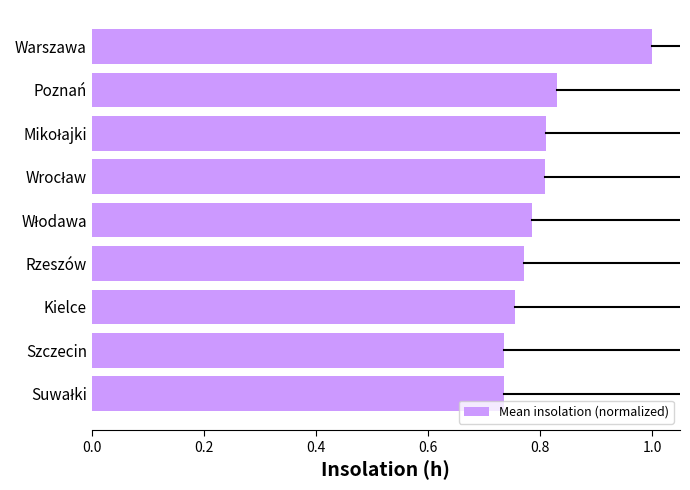

Read the value at Warszawa.

1.0